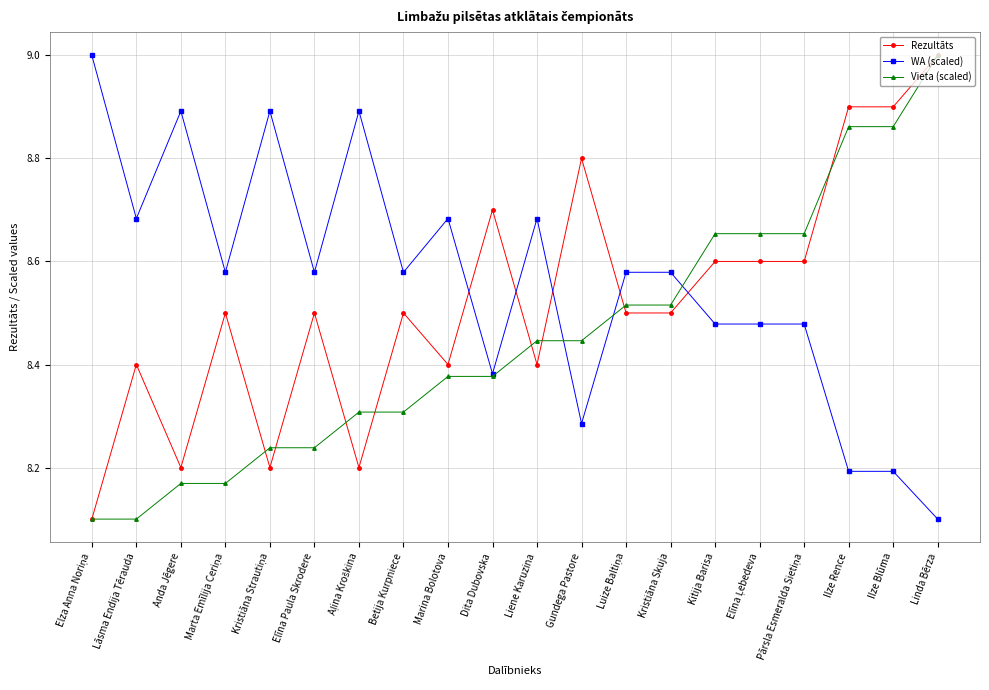

The Vieta (scaled) series shows 8.9 at Ilze Blūma. True or false?

True